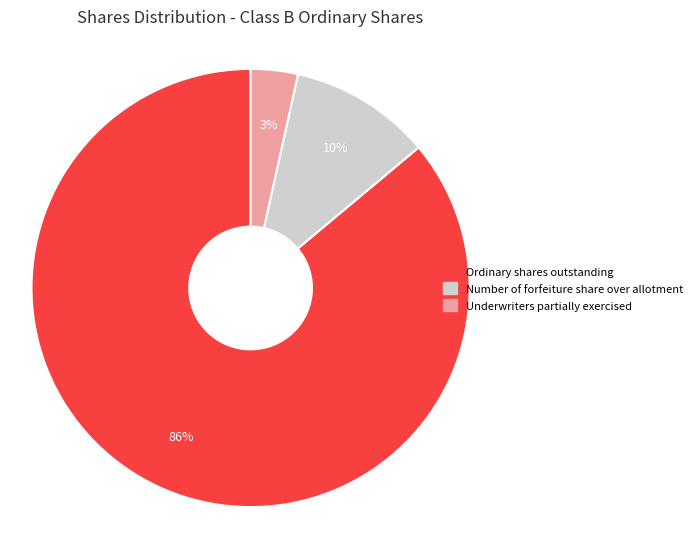

To the nearest percent, what percentage of the pie is Number of forfeiture share over allotment?

10%